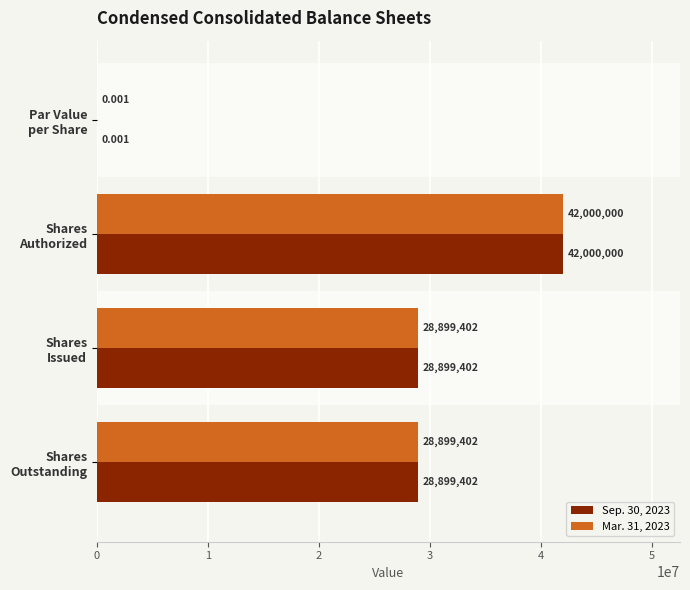

What are all the series names shown in the legend?

Sep. 30, 2023, Mar. 31, 2023